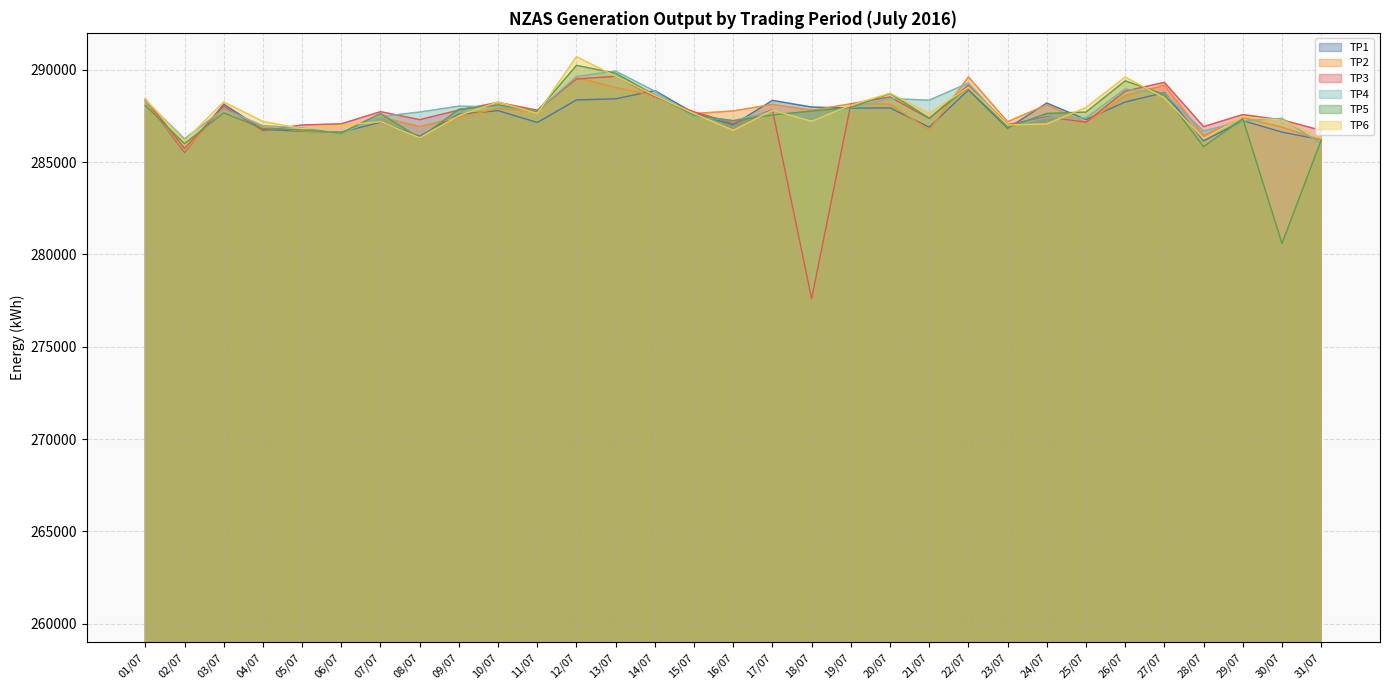

Where do TP5 and TP1 first cross each other?

01/07 and 02/07